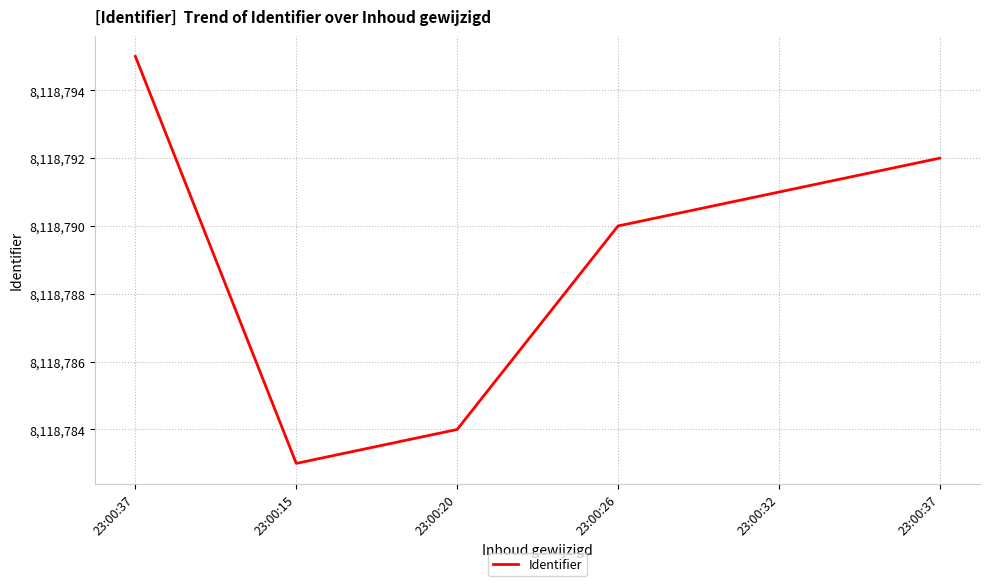

What is the difference between the values at 23:00:37 and 23:00:15?

12